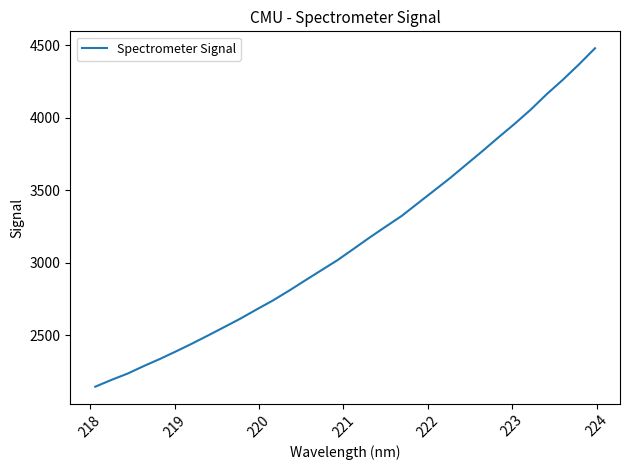

Is this an area chart (filled region under the line)?

No